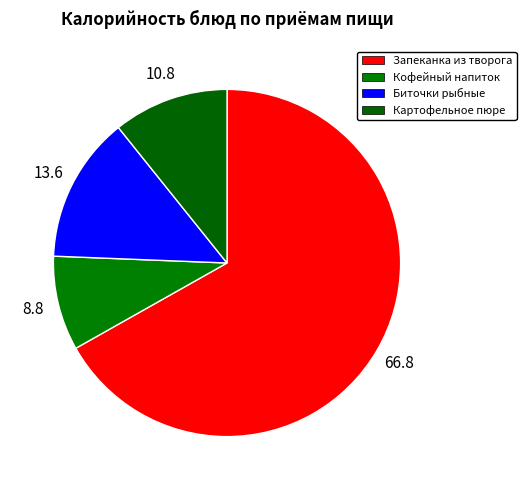

How many segments does this pie chart have?

4